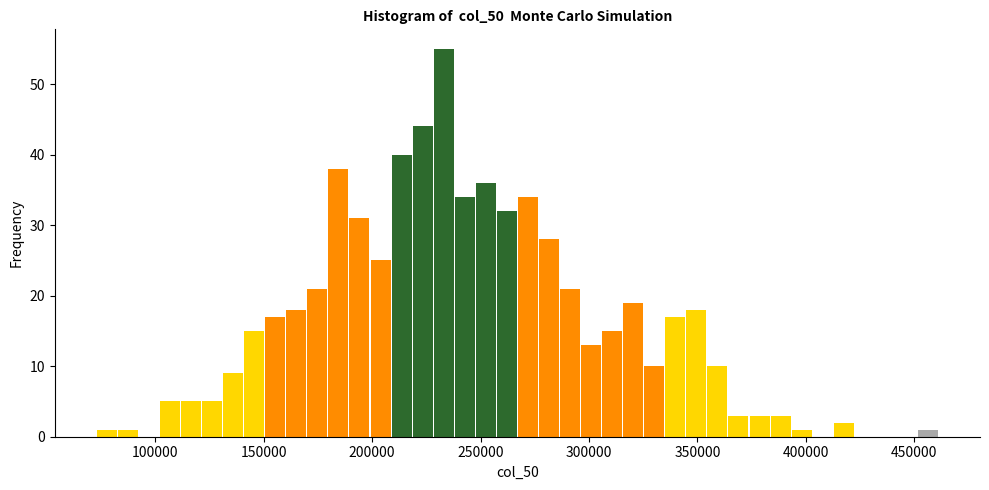

Read against the x-axis, roughly where is the centre of the tallest bar?

235000